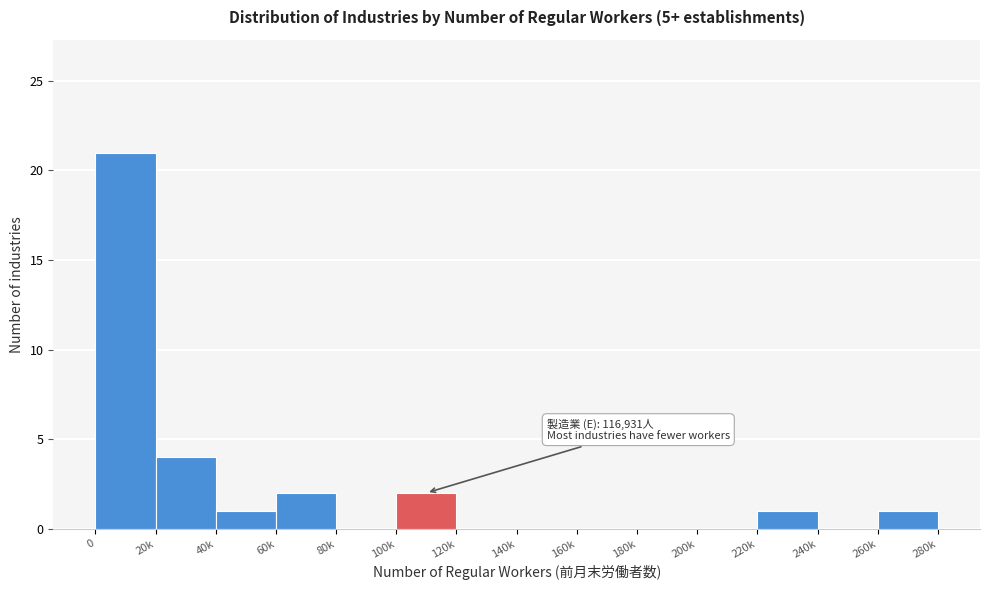

Reading left to right, transcribe all the data shown in this chart.

0=21	20k=4	40k=1	60k=2	80k=0	100k=2	120k=0	140k=0	160k=0	180k=0	200k=0	220k=1	240k=0	260k=1